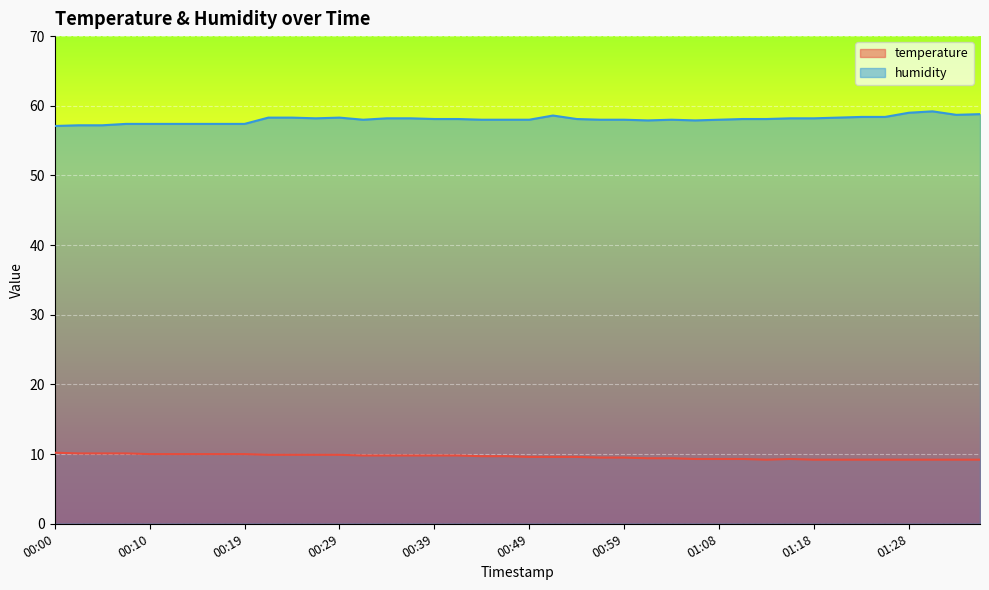

True or false: temperature has a value of 17.4 at 00:29.

False